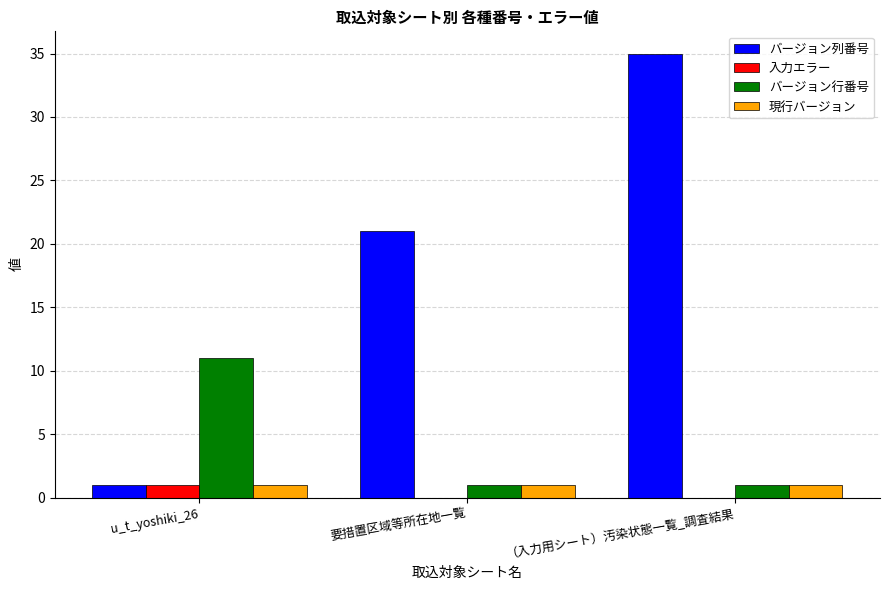

At which category is the sum across all series the highest?

（入力用シート）汚染状態一覧_調査結果